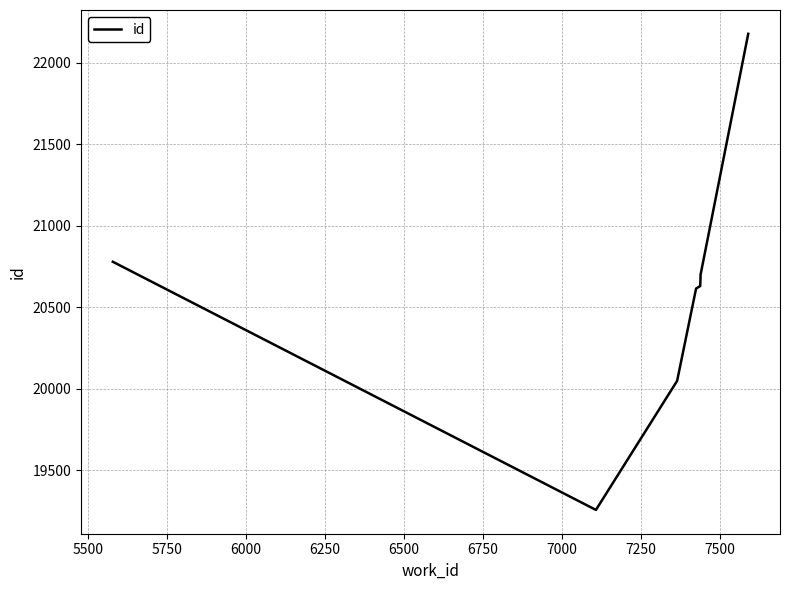

True or false: there are more than 0 points higher than both neighbors.

False